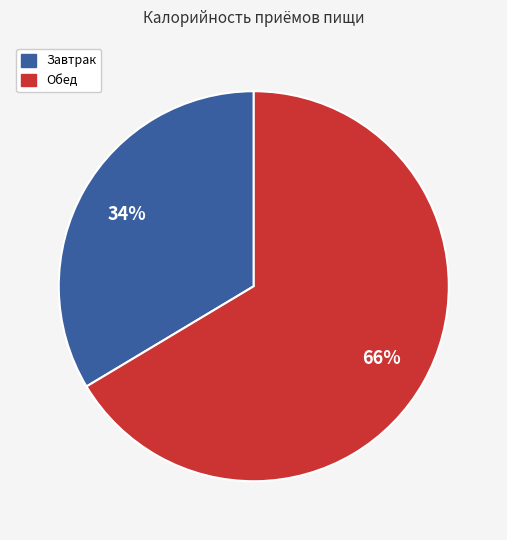

To the nearest percent, what is the average slice percentage?

50%